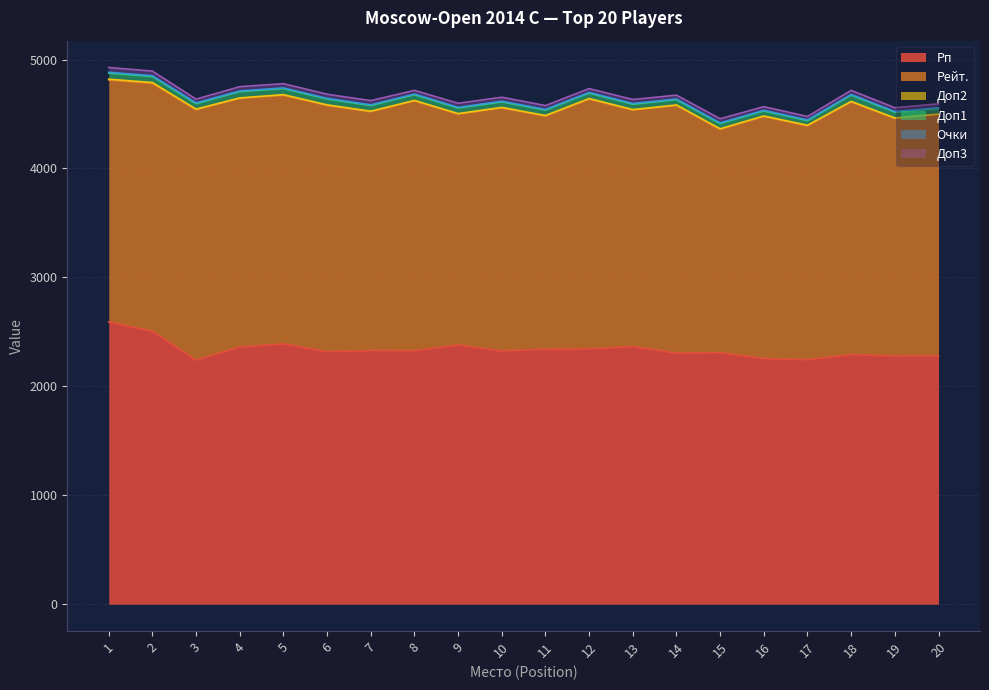

At which category does the chart reach its minimum across all series?

4